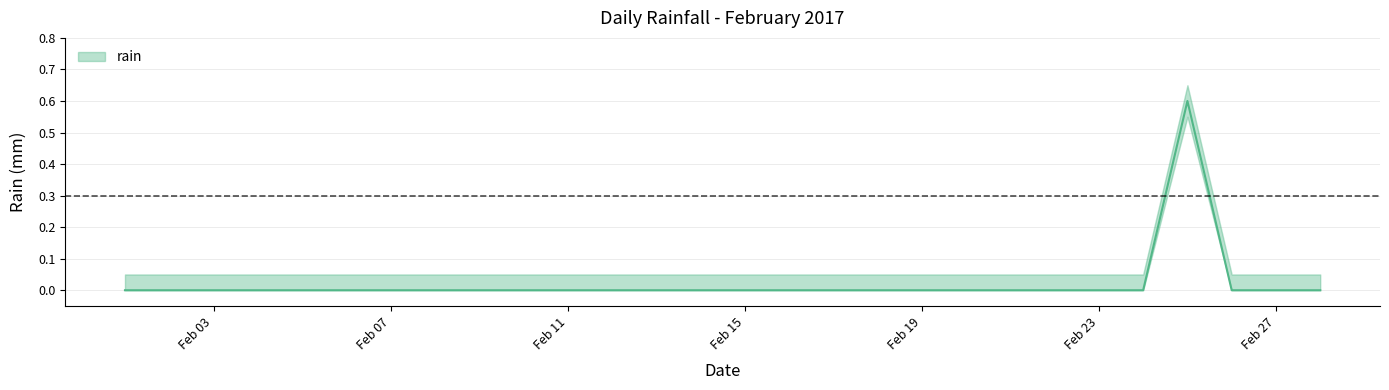

At which label is the value closest to 0?

2017-02-01